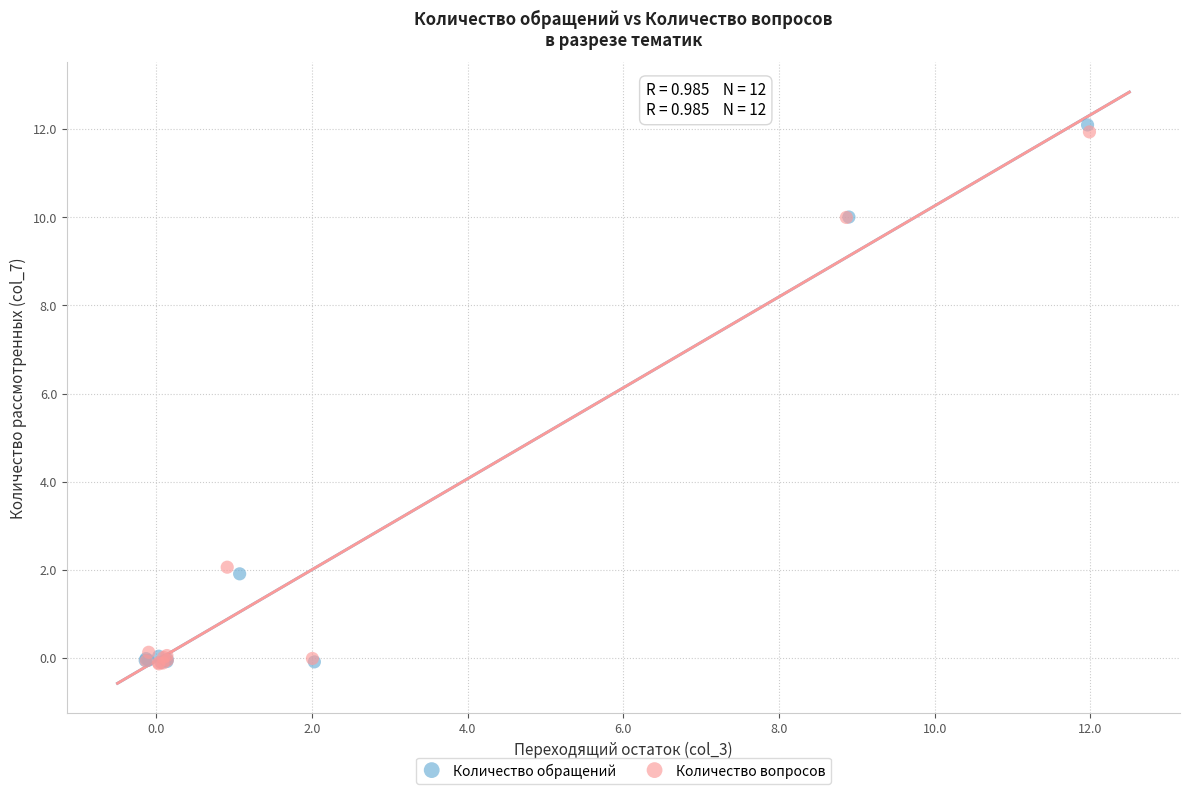

Which series has the largest Y range (max minus min)?

Количество обращений